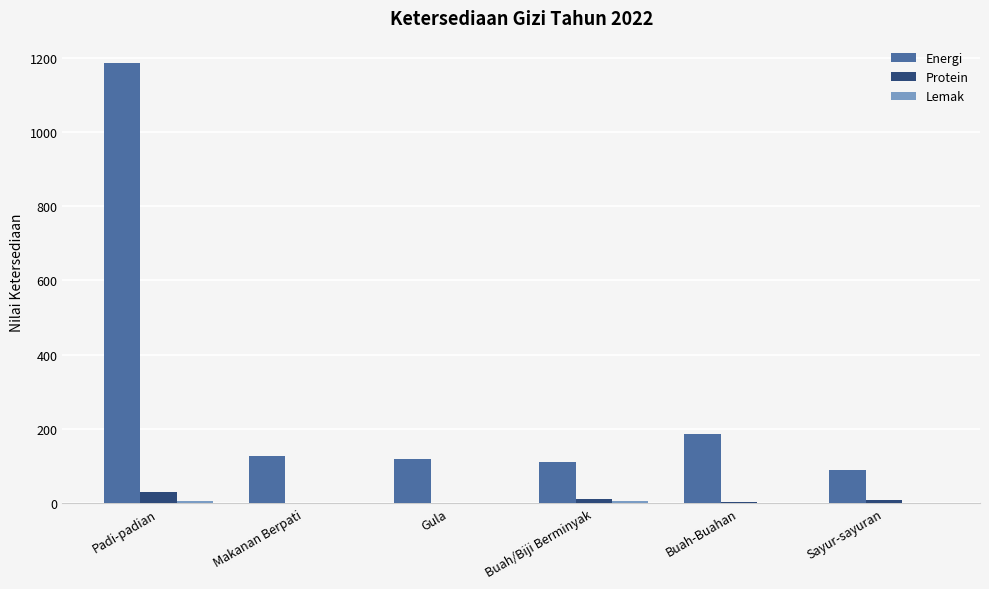

What is the total value across all series at Padi-padian?

1222.1